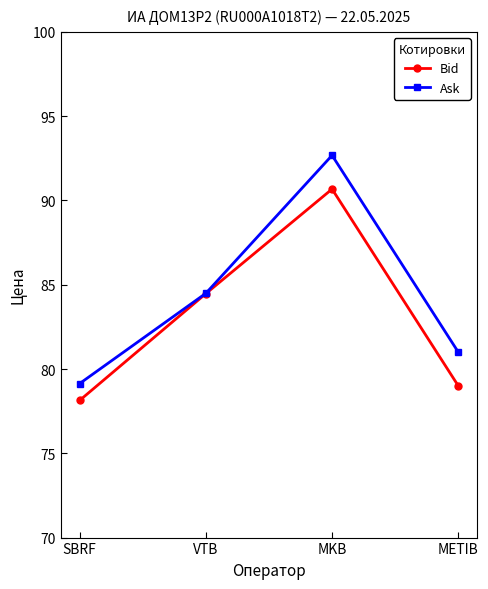

How many values in the Bid series exceed 84?

2